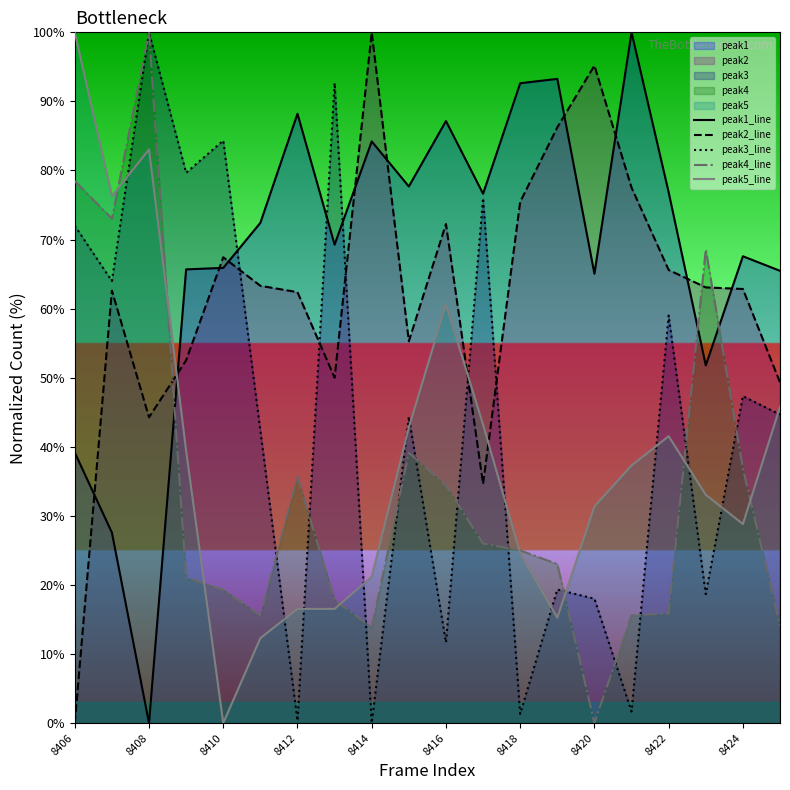

What is the average value of the peak5_line series?

38.5